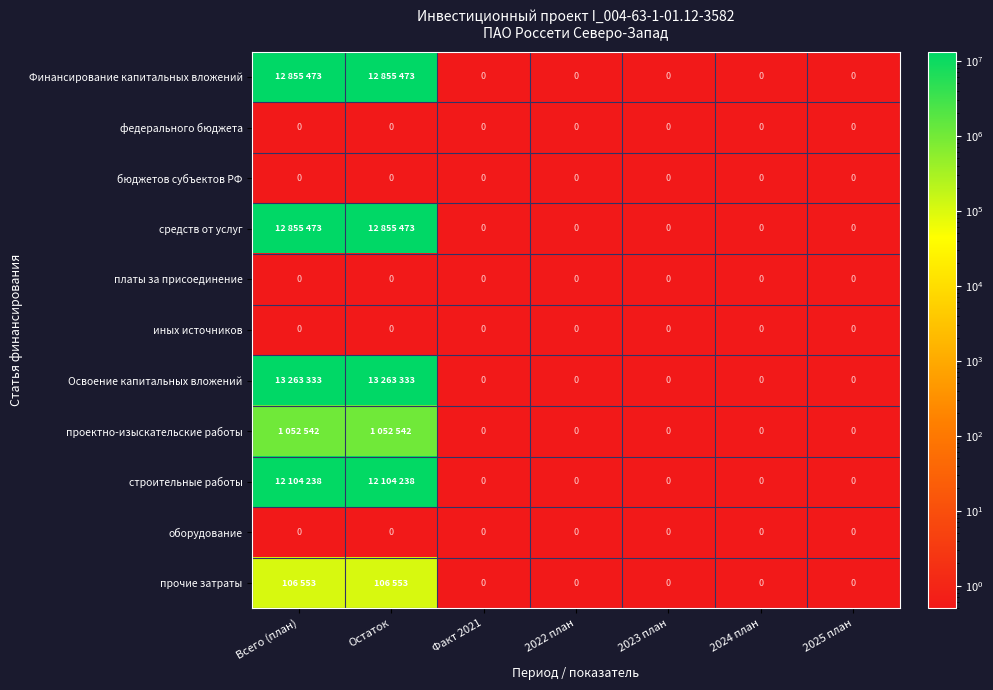

The value of федерального бюджета at Остаток is 0. True or false?

True